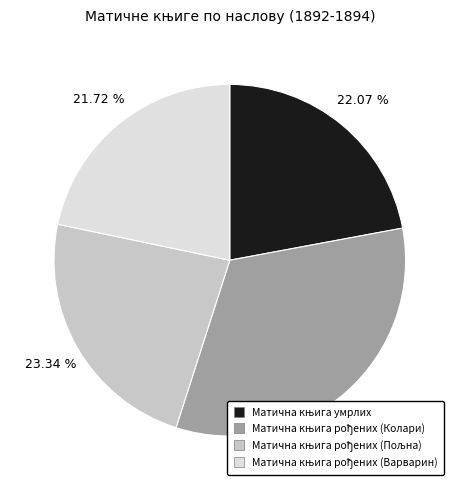

Is there any slice that represents more than half of the pie?

No